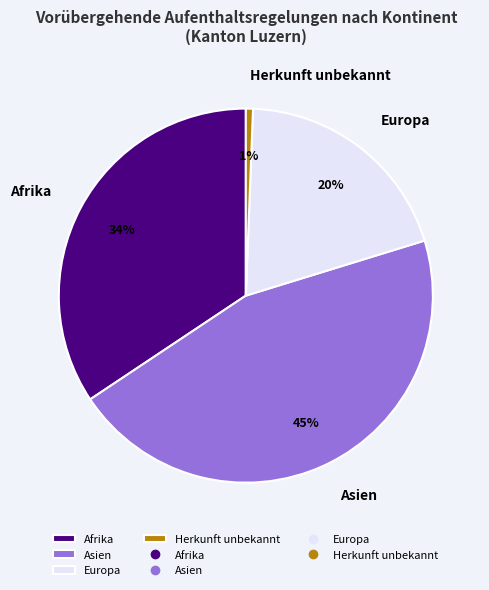

Does Asien represent more than half of the total?

No